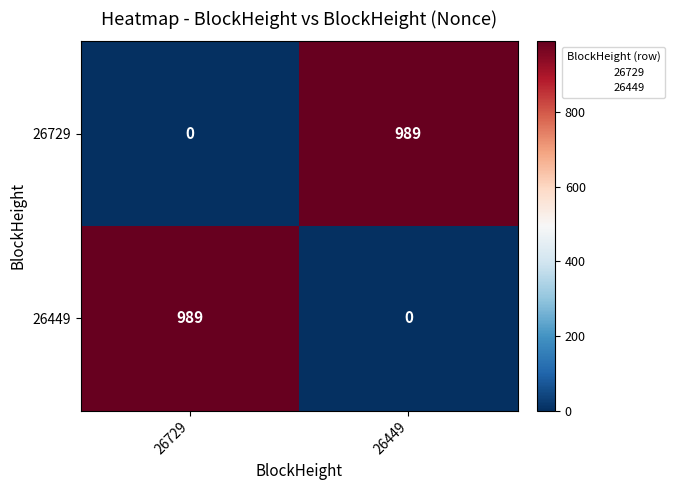

At which label is 26729 closest to 494?

26729